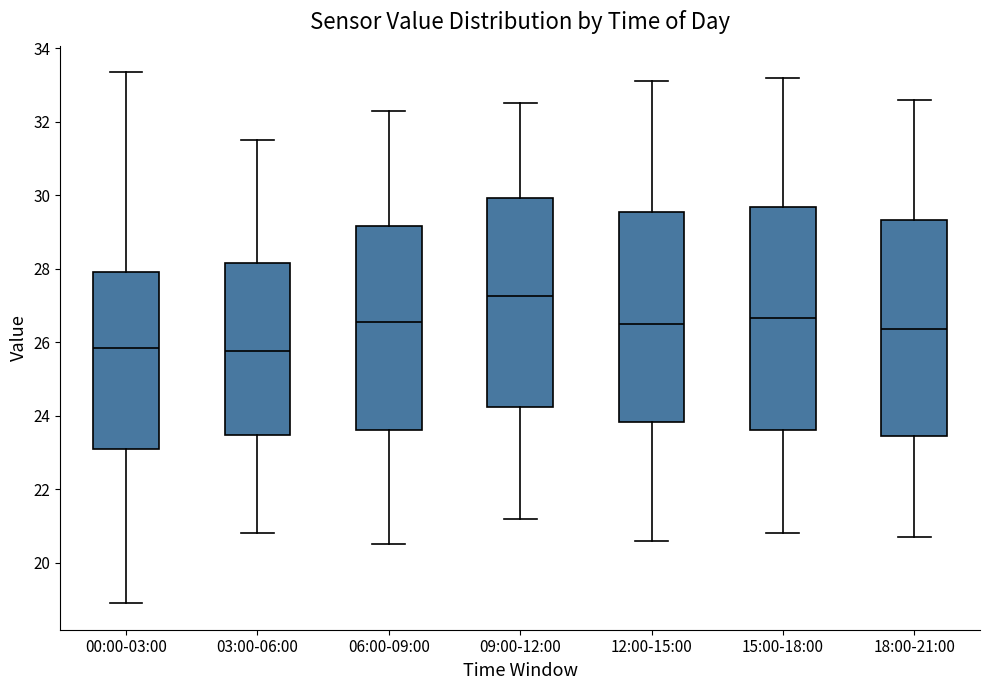

Reading left to right, read every box against the y-axis: the position of its median line, the range the box covers, and the ends of its whiskers. The values are not printed on the chart, so give them approximately, as read against the axis.

00:00-03:00: median 25.8, box 23.0 to 28.0, whiskers 19.0 to 33.4
03:00-06:00: median 25.8, box 23.4 to 28.2, whiskers 20.8 to 31.6
06:00-09:00: median 26.6, box 23.6 to 29.2, whiskers 20.6 to 32.4
09:00-12:00: median 27.2, box 24.2 to 30.0, whiskers 21.2 to 32.6
12:00-15:00: median 26.6, box 23.8 to 29.6, whiskers 20.6 to 33.2
15:00-18:00: median 26.6, box 23.6 to 29.6, whiskers 20.8 to 33.2
18:00-21:00: median 26.4, box 23.4 to 29.4, whiskers 20.8 to 32.6